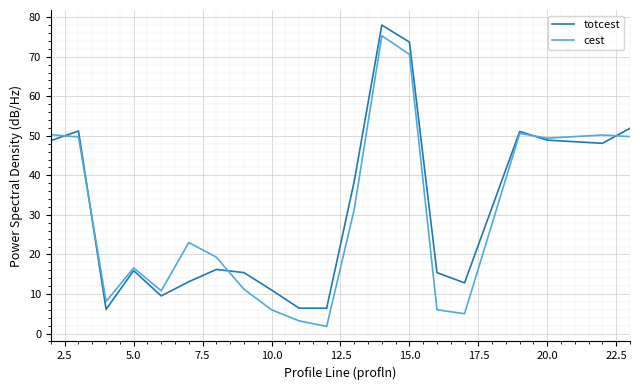

What is the maximum value shown in the chart?

78.0